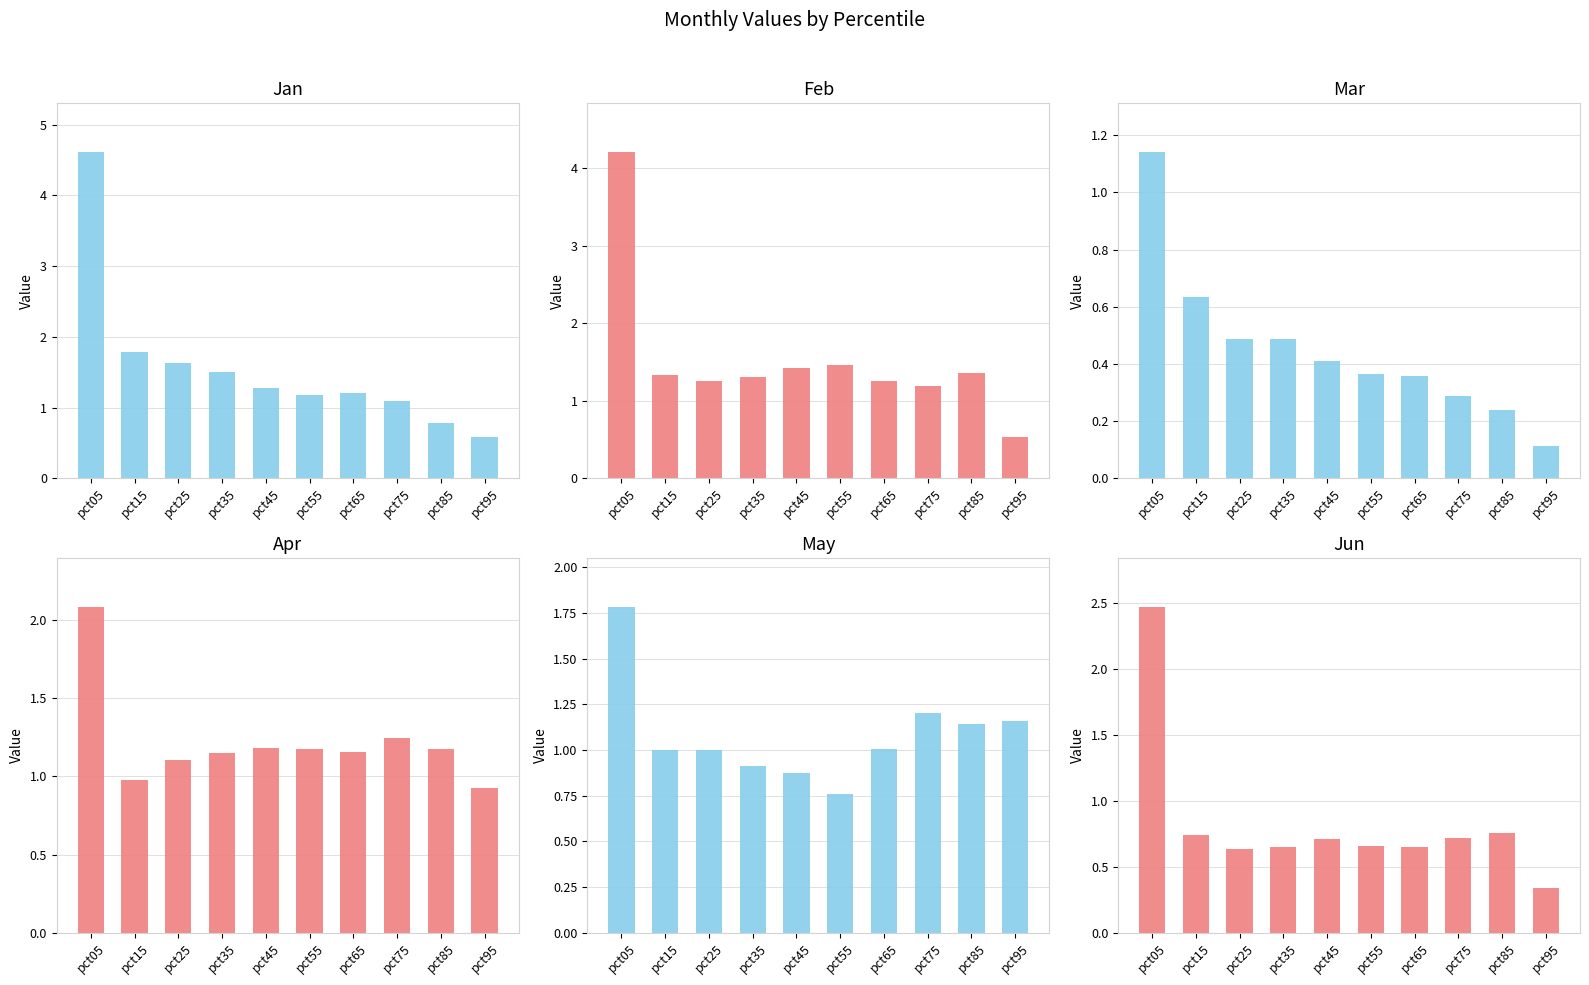

What is the difference between the highest and lowest values at pct35?

1.0